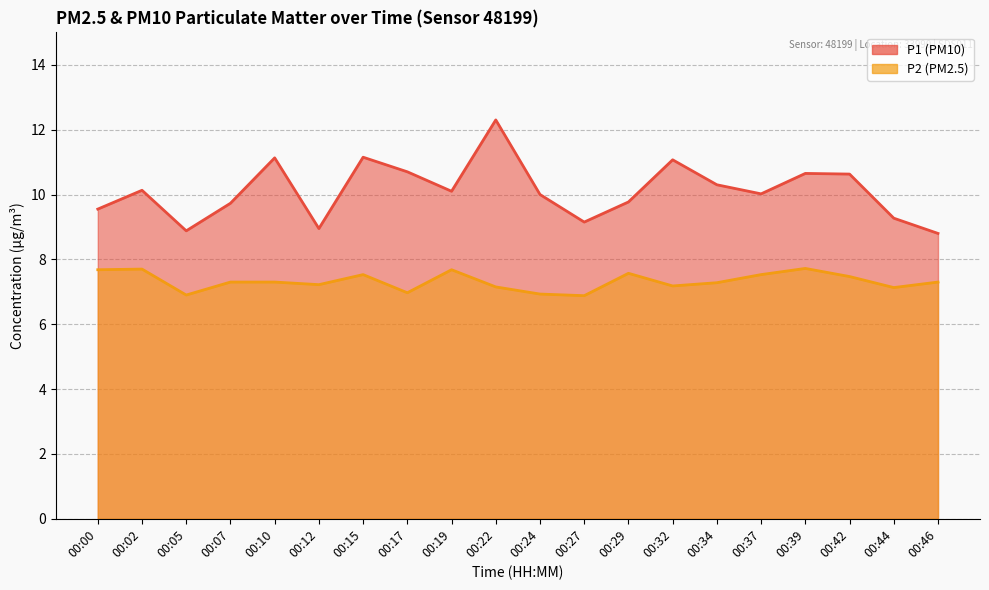

Rank the series by their average value, from lowest to highest.

P2, P1